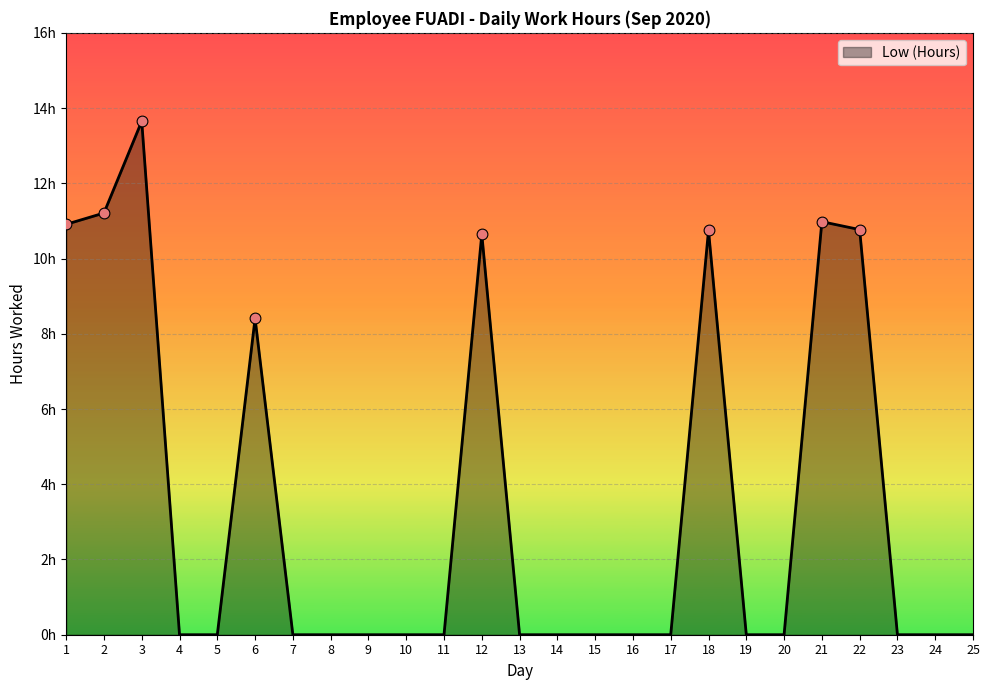

What is the change in value from 18 to 20?

-10.8